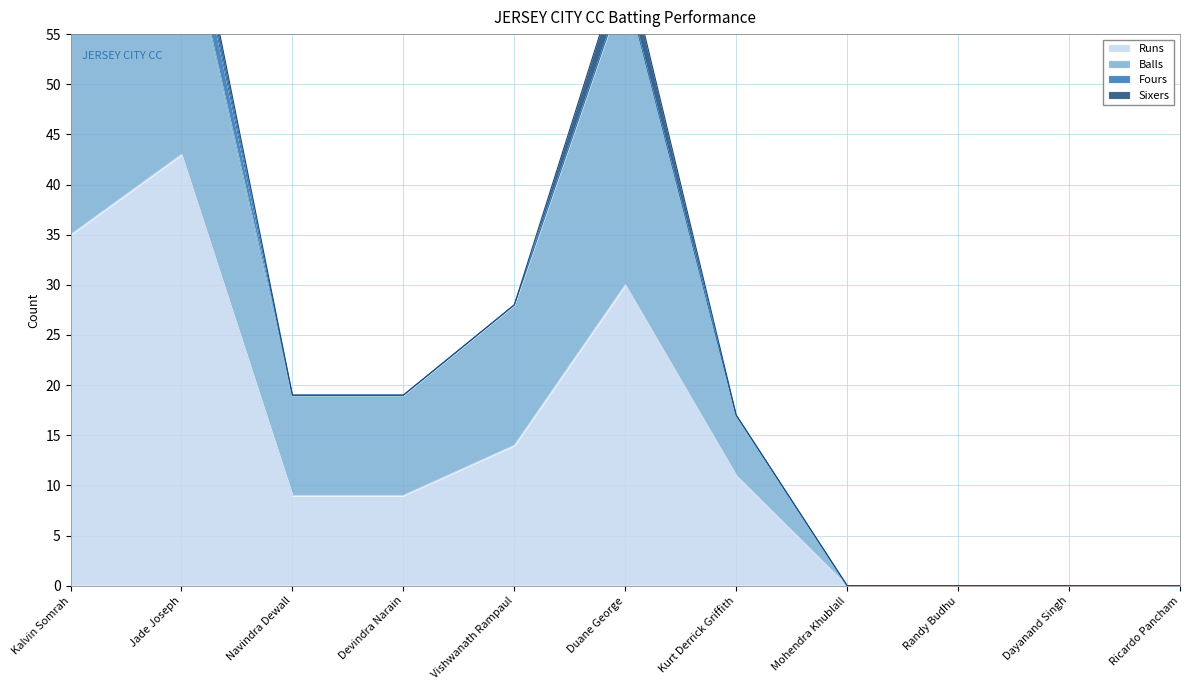

At which label does Balls reach its minimum?

Mohendra Khublall